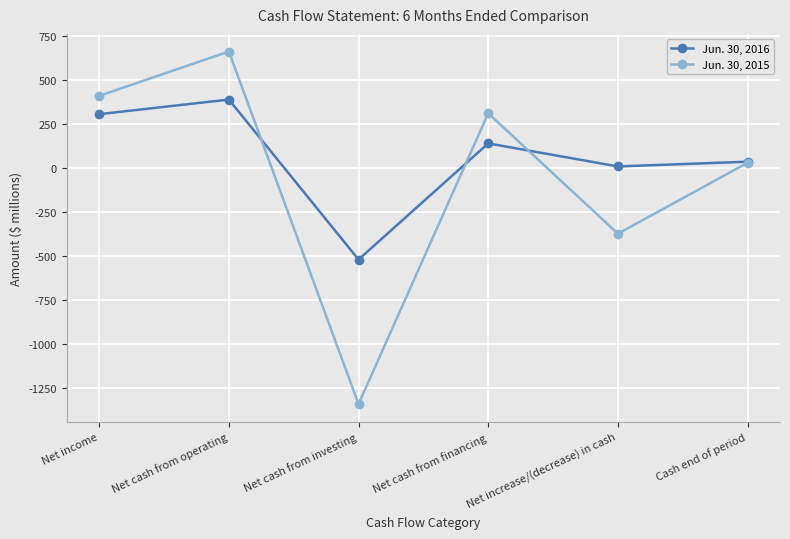

True or false: Jun. 30, 2015 has a value of -2234 at Net cash from investing.

False